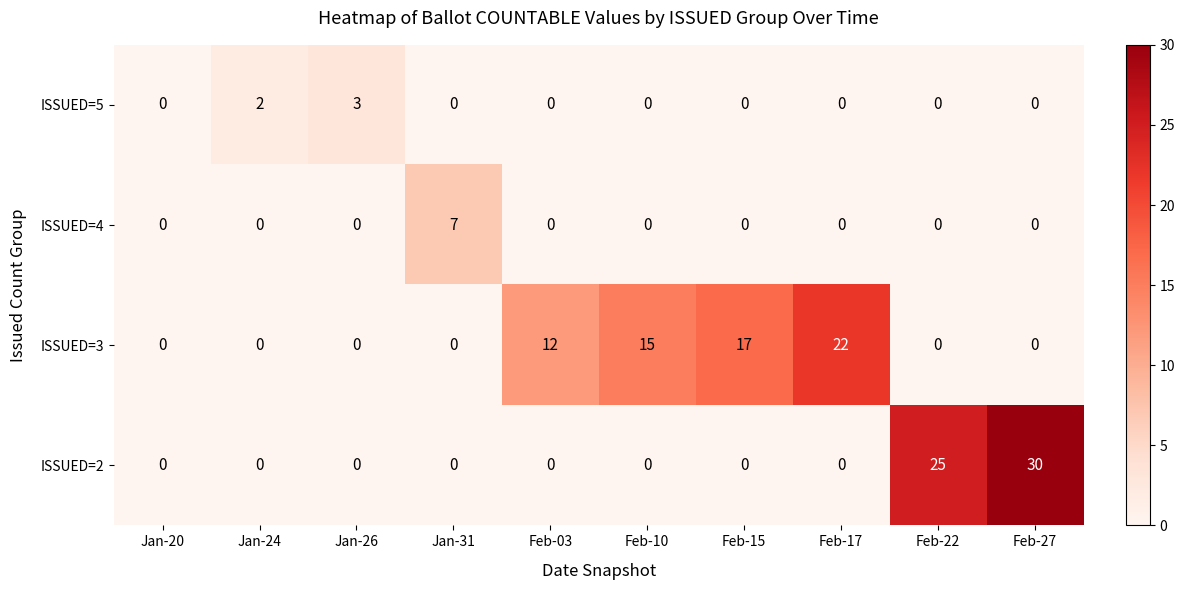

What is the greatest value displayed?

30